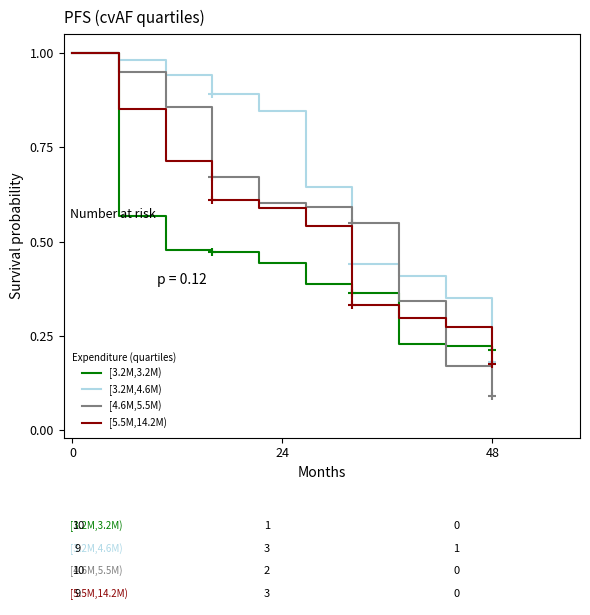

What is the difference between the maximum and second lowest values in the Q3 series?

0.8